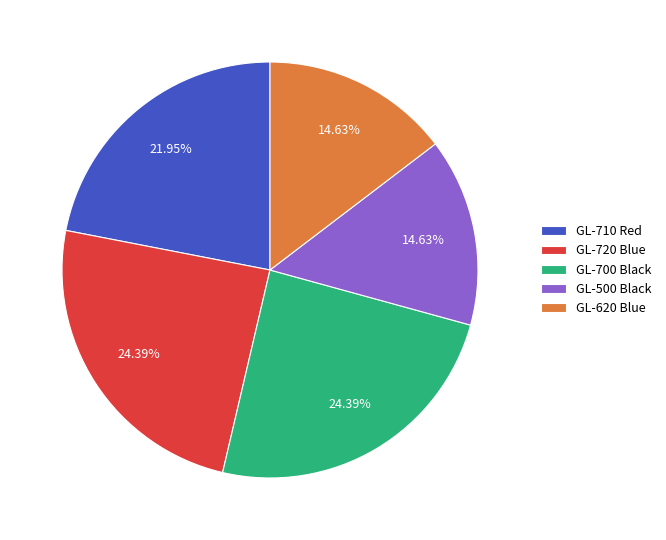

Is GL-500 Black the majority of the pie?

No